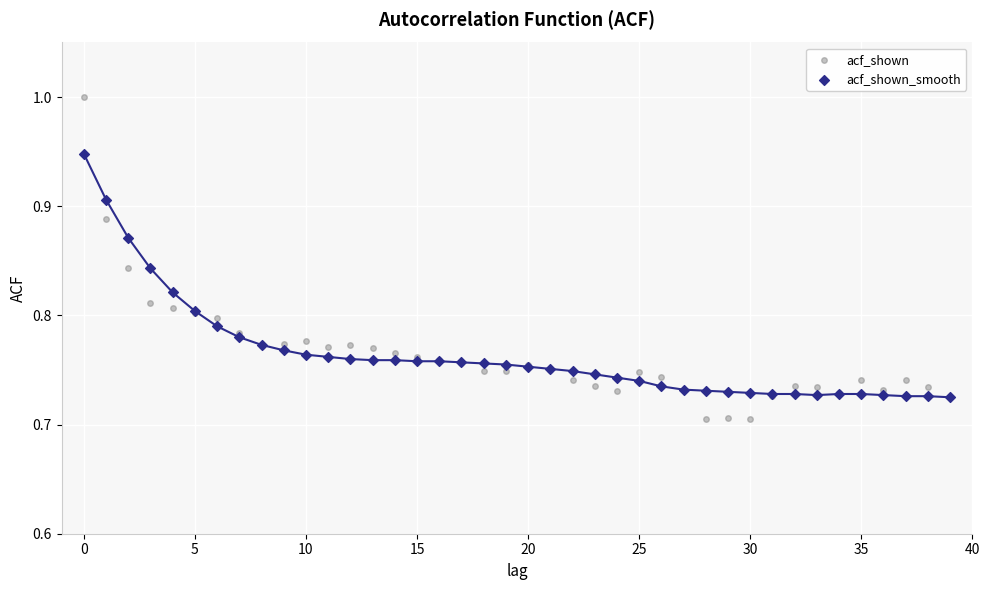

Which series has the widest spread of Y values?

acf_shown